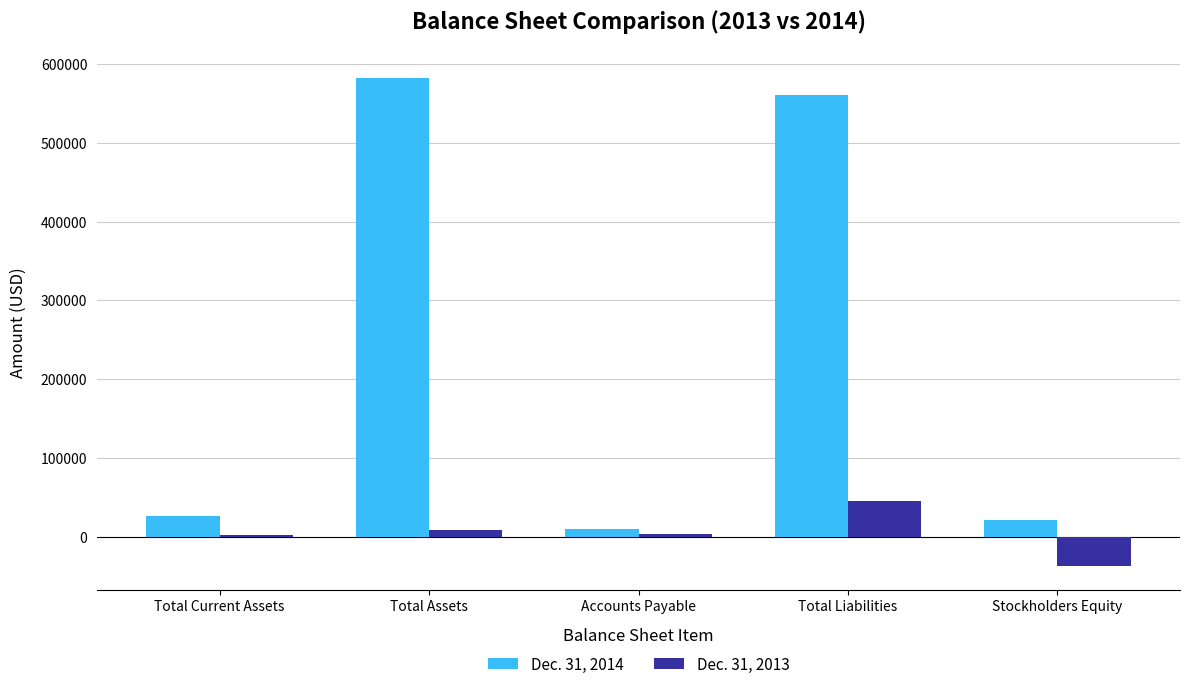

Which series has the largest total across all categories?

Dec. 31, 2014